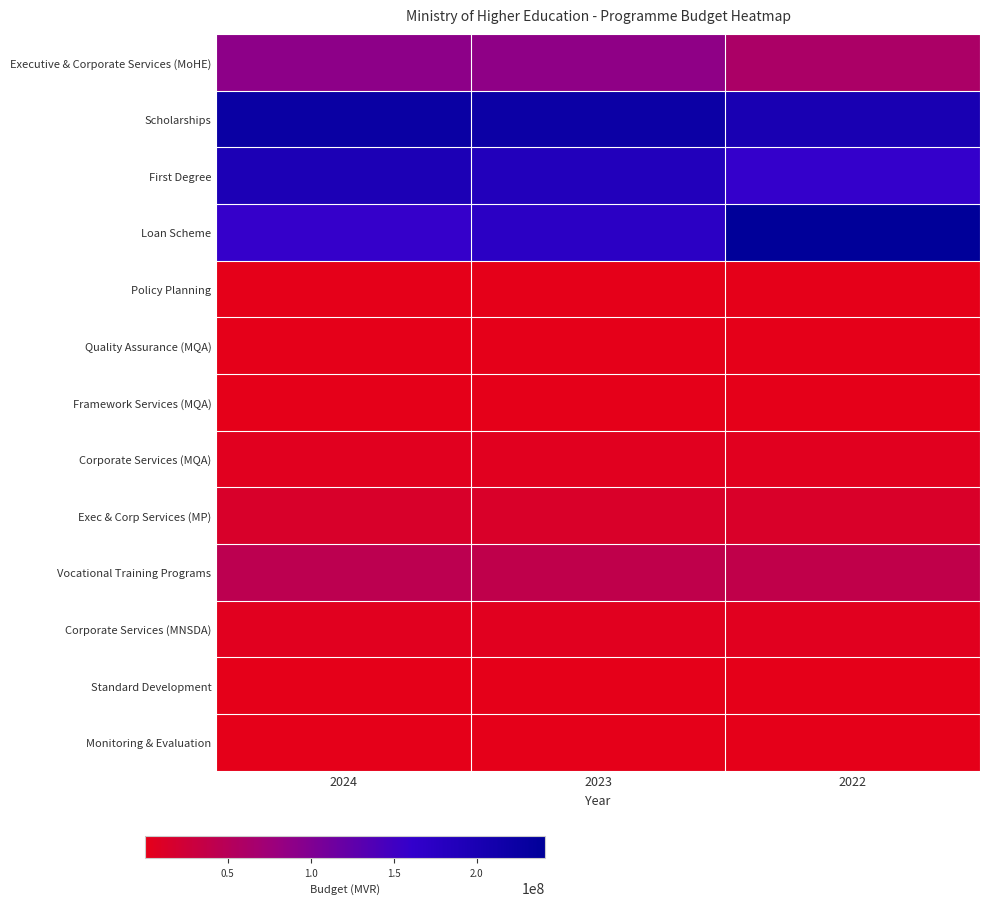

What is the total value across all series at 2024?

740231829